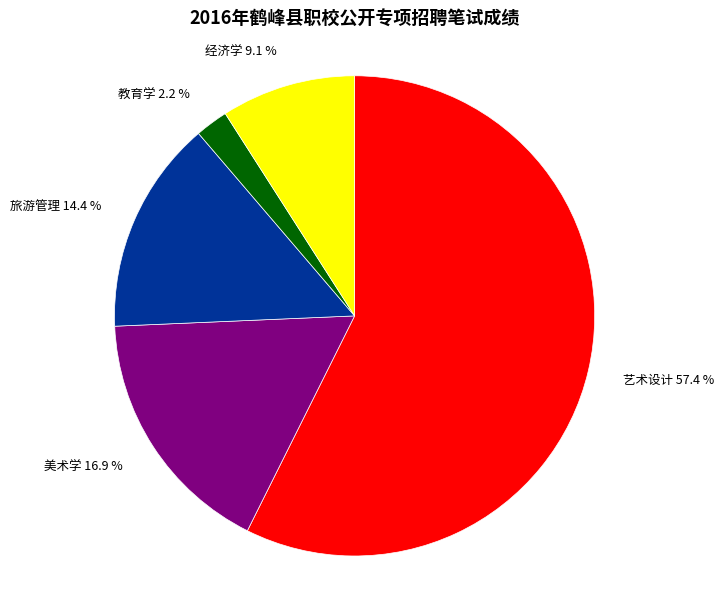

Is it true that 教育学 is 2% of the pie?

True